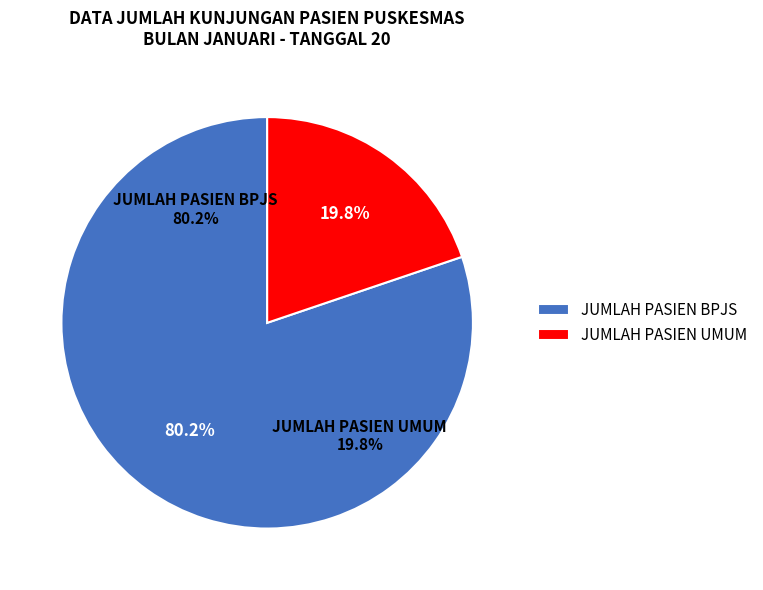

What percentage is the JUMLAH PASIEN BPJS slice, to the nearest percent?

80%